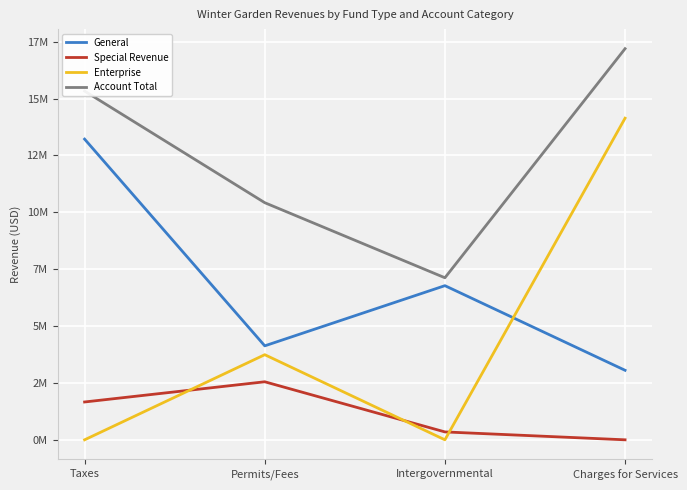

Is it true that General equals 6777107 at Intergovernmental?

True